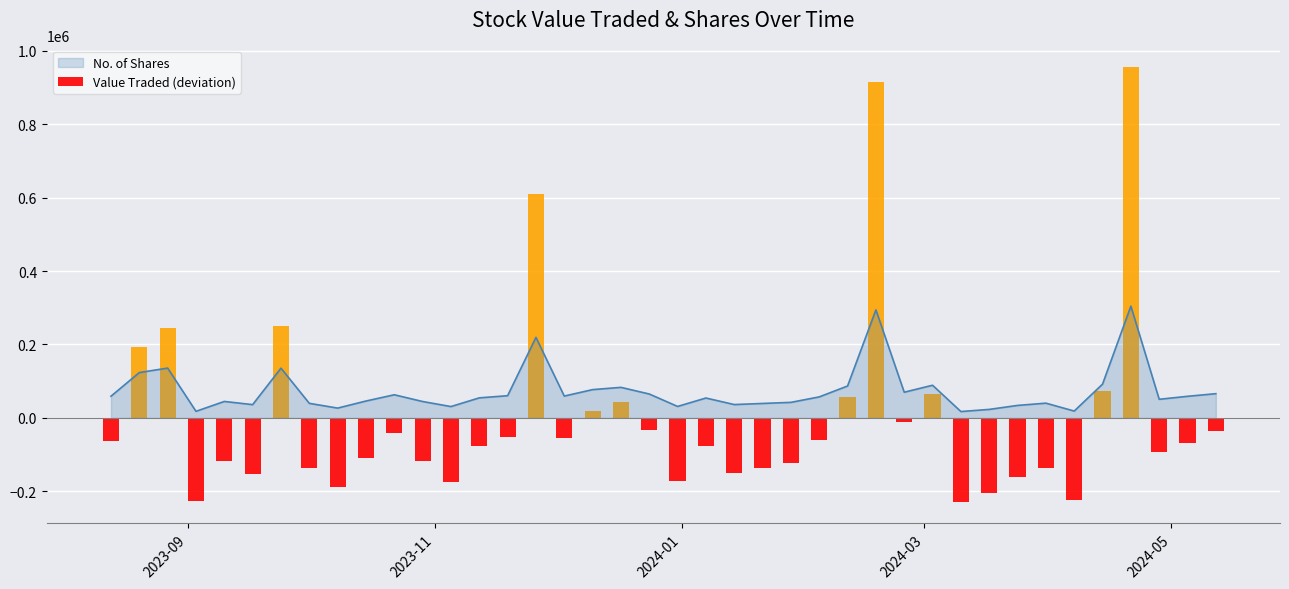

Which series has the largest range (max minus min)?

Value Traded